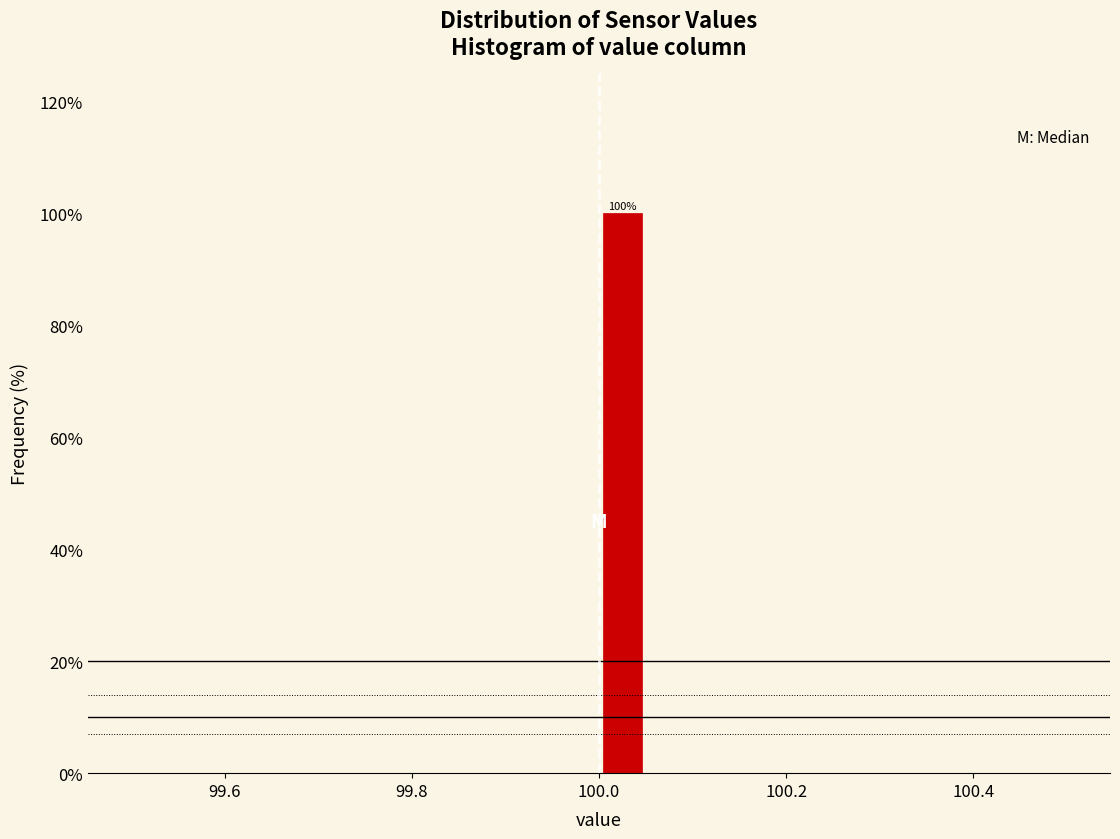

Read against the x-axis, roughly where is the centre of the tallest bar?

100.02